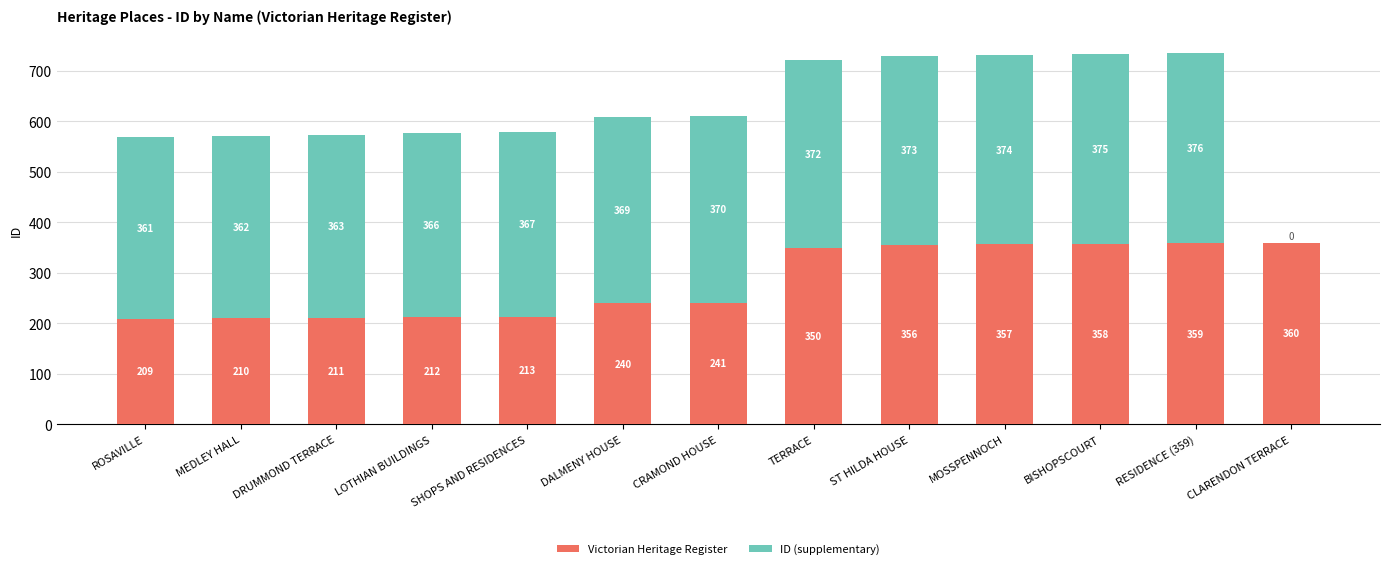

What is the approximate value of Victorian Heritage Register at ST HILDA HOUSE, to the nearest 50?

350